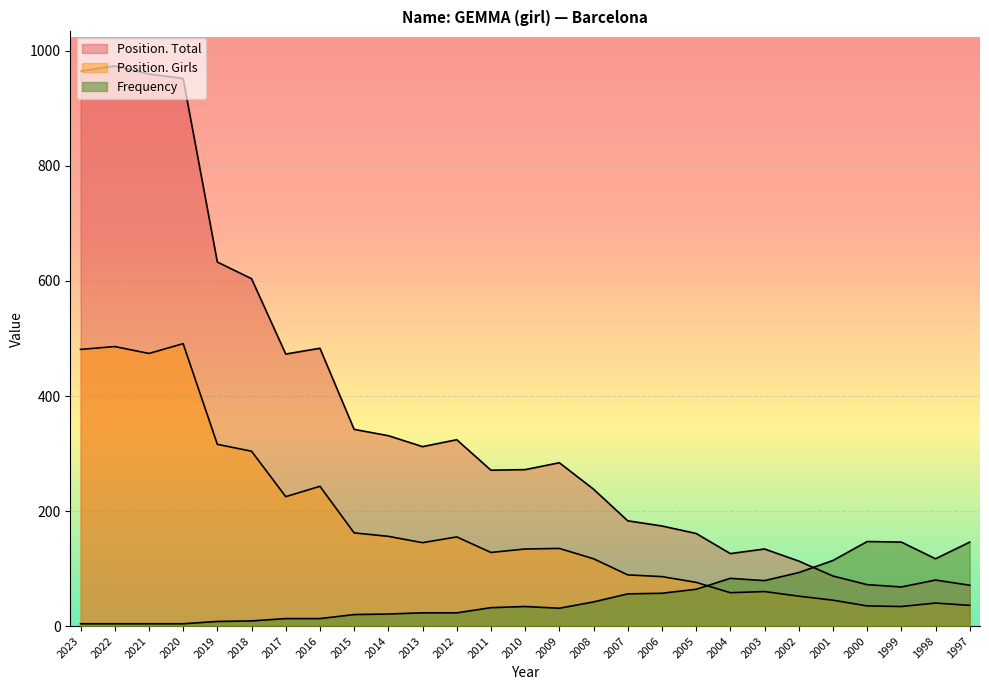

What is the difference between the Frequency values at 2009 and 2020?

27